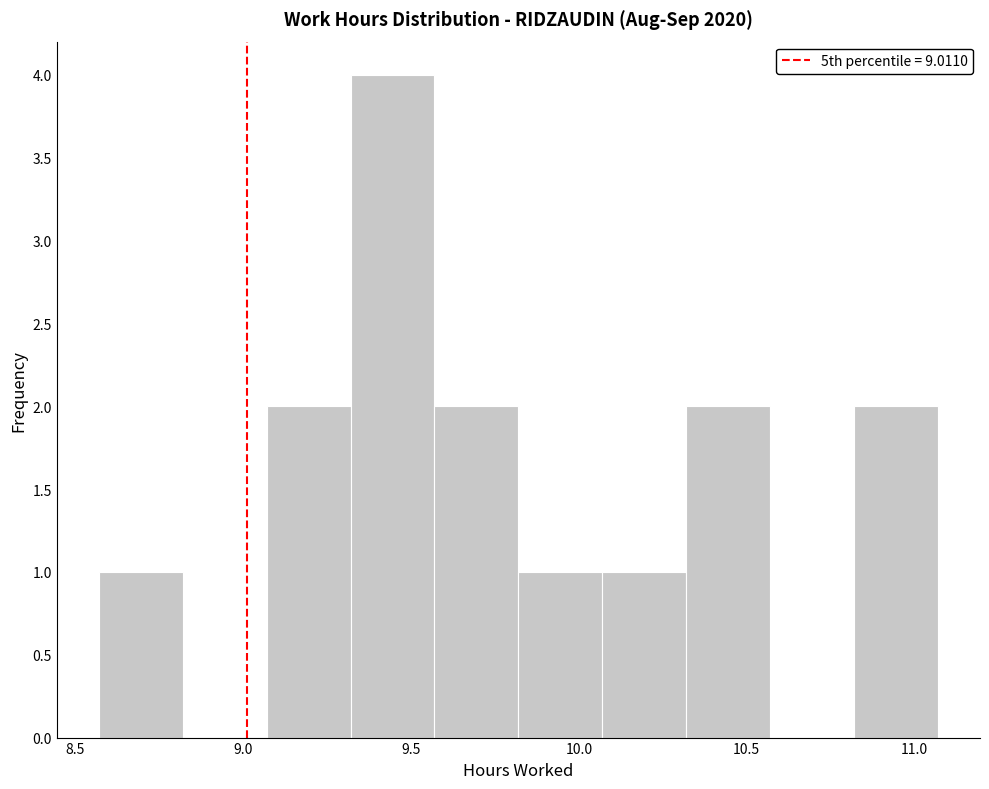

How tall is the bar that spans 10.82 to 11.07 on the x-axis? Neither the bar edges nor the heights are printed on the chart, so give them approximately, as read against the axes.

2